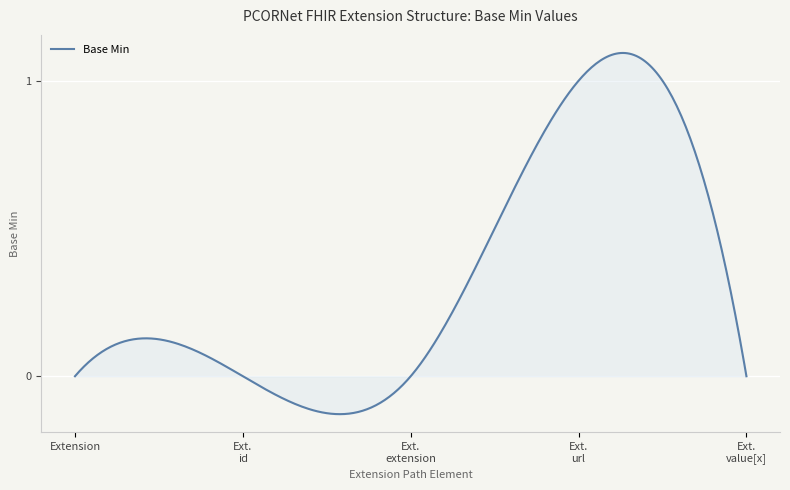

What is the difference between the maximum and minimum values?

1.2